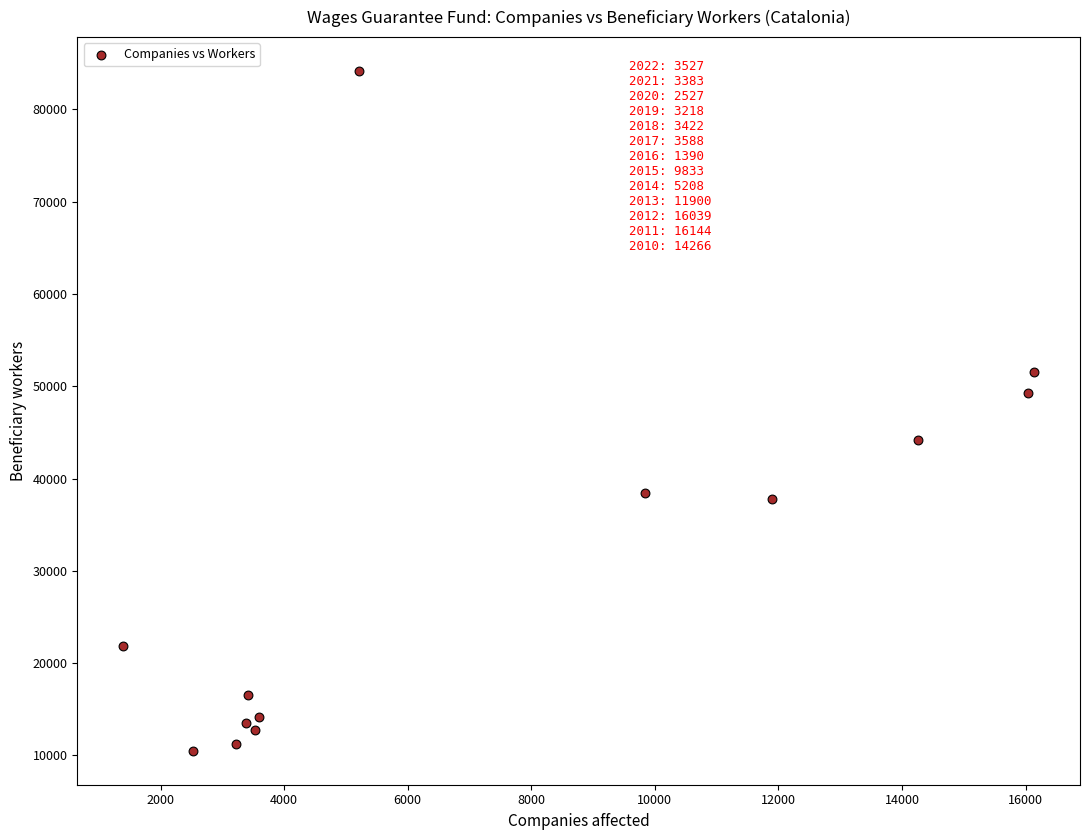

What Y value in the scatter plot is closest to 47329?

49315